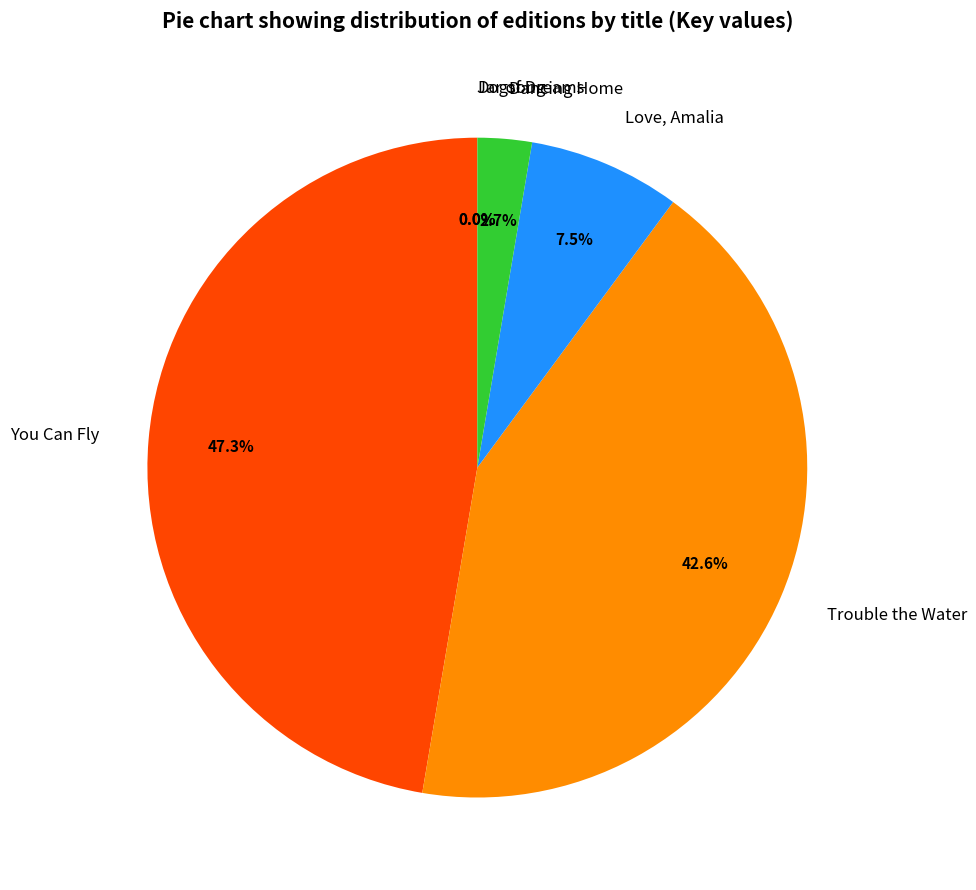

What is the largest slice in the pie chart?

You Can Fly